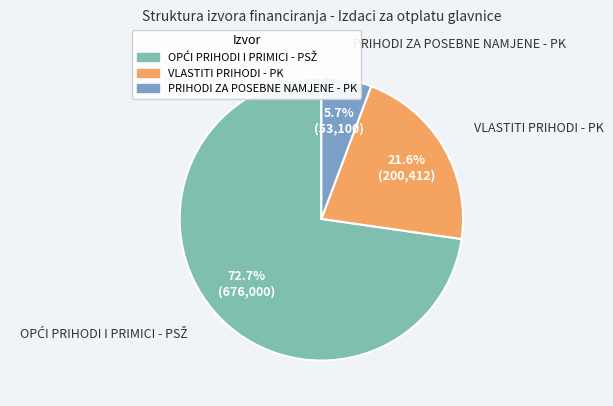

Which has a higher value, PRIHODI ZA POSEBNE NAMJENE - PK or VLASTITI PRIHODI - PK?

VLASTITI PRIHODI - PK